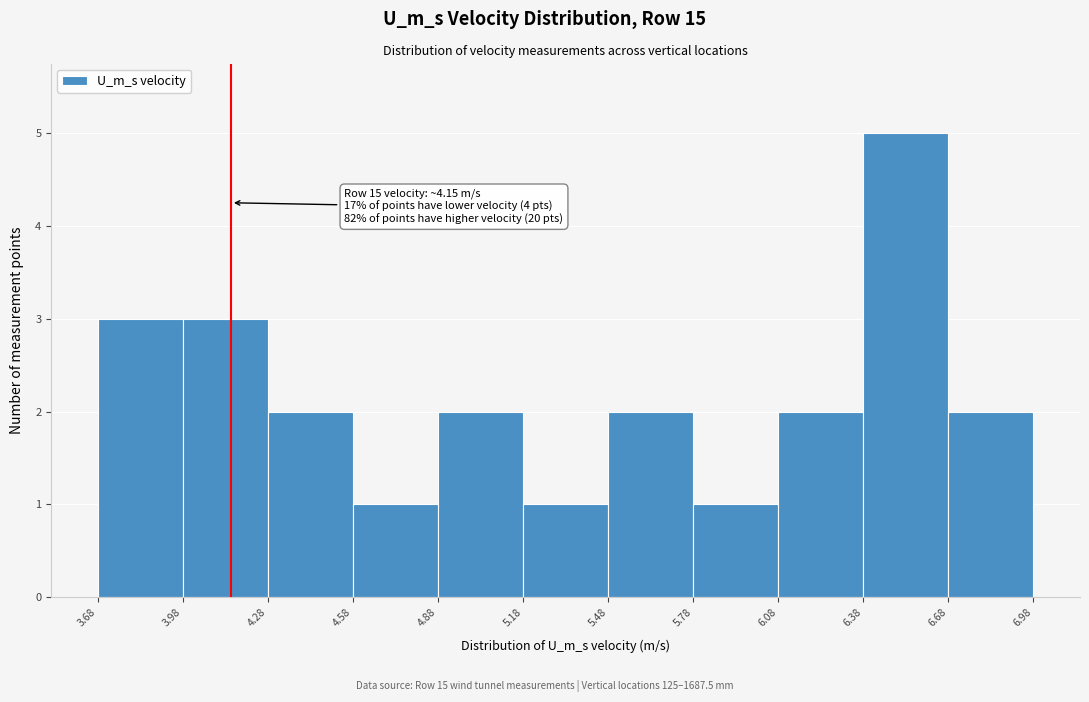

Over which range of the x-axis is the bar tallest?

6.38 to 6.68